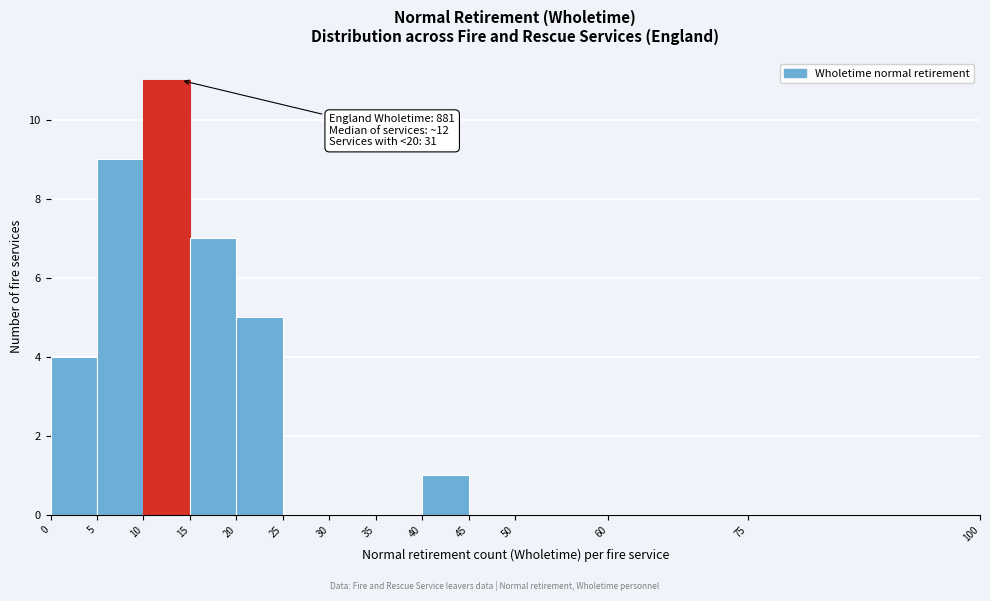

Which range on the x-axis has the tallest bar?

10 to 15